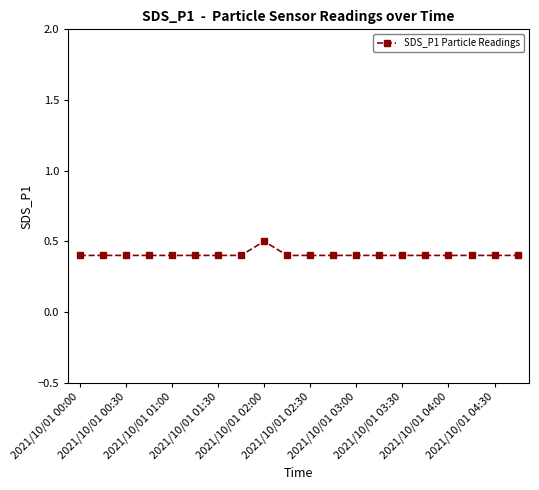

What is the value of the 12th point from the left?

0.4